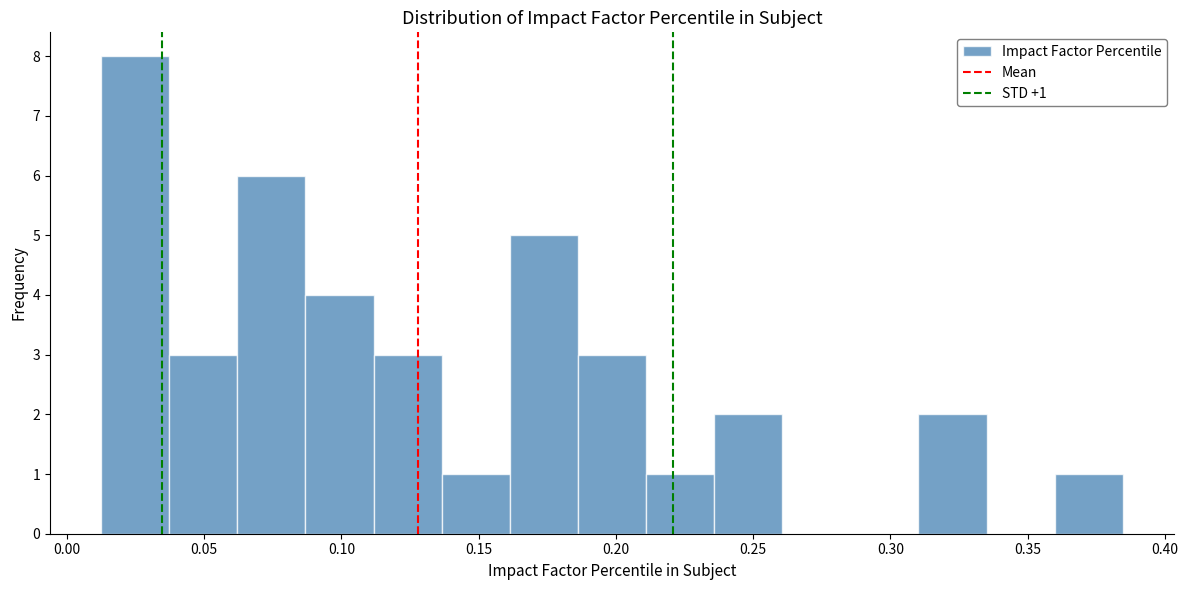

Which range on the x-axis has the tallest bar?

0.015 to 0.035